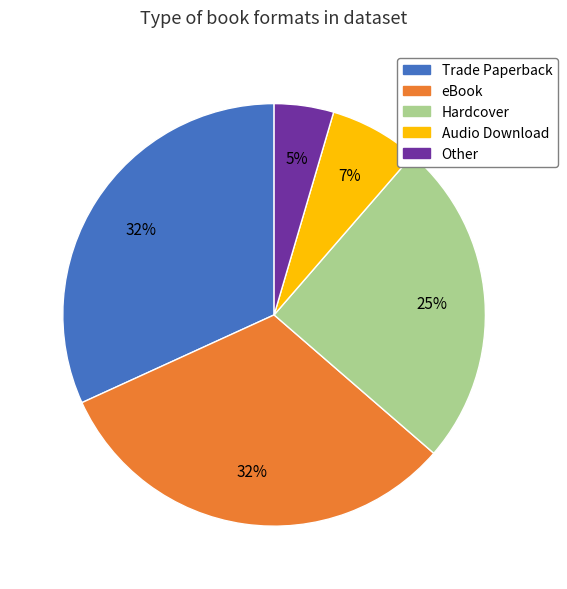

Between eBook and Audio Download, which is larger?

eBook